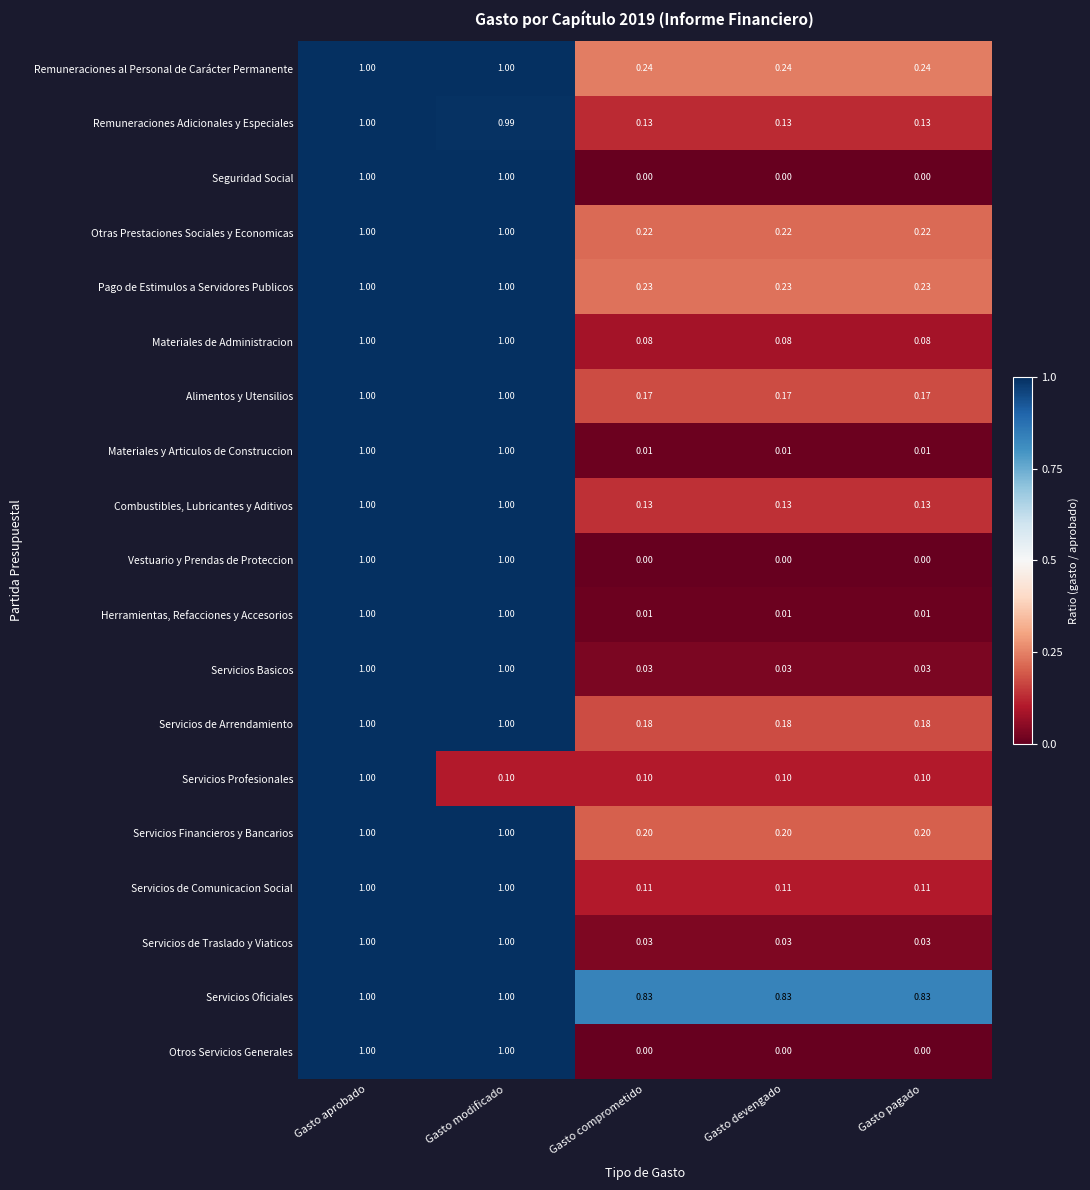

Which series has the largest total across all categories?

Servicios Oficiales